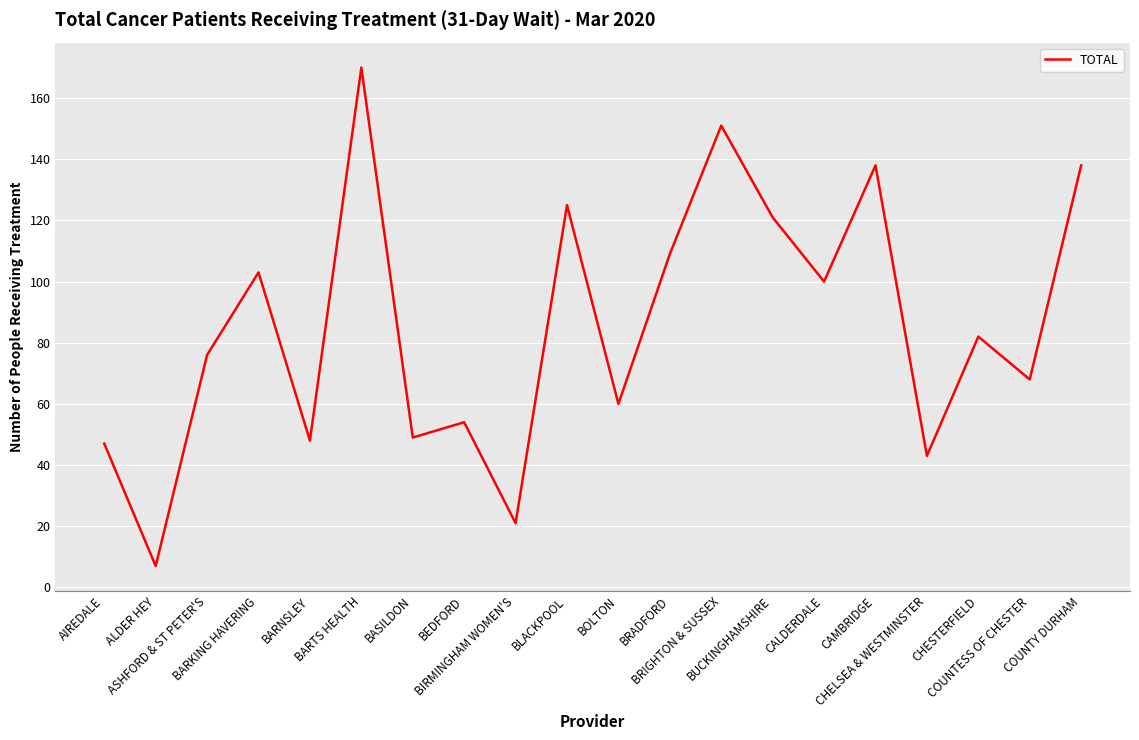

What is the maximum value shown in the chart?

170